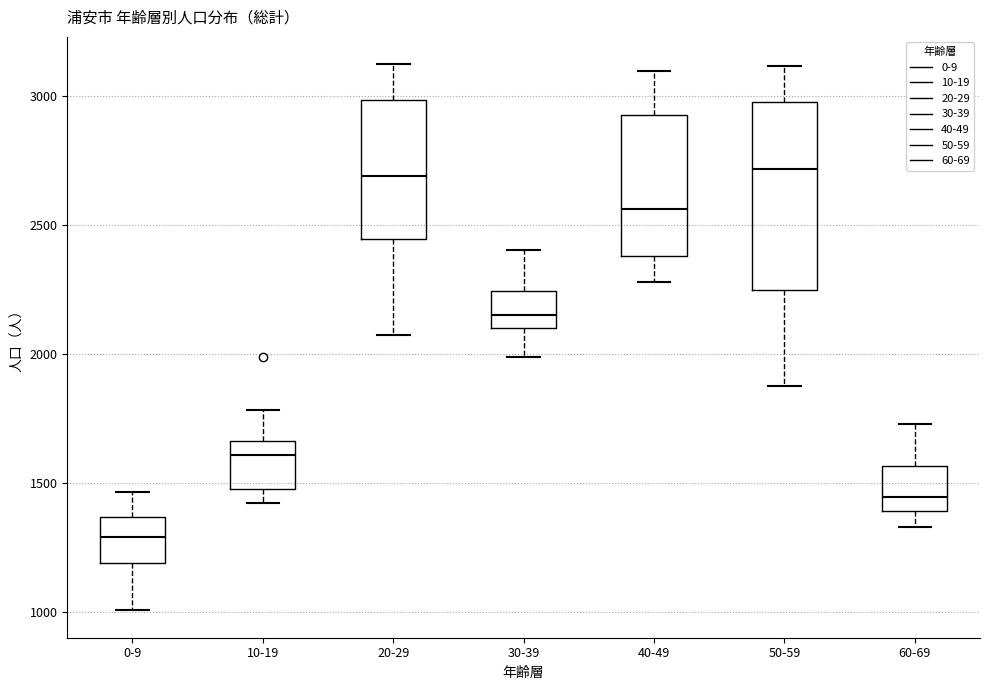

Reading left to right, transcribe this box plot: for each box, give where its median line is, the range the box spans, and where its two whiskers end, as read against the y-axis. The values are not printed on the chart, so give them approximately, as read against the axis.

0-9: median 1300, box 1200 to 1350, whiskers 1000 to 1450
10-19: median 1600, box 1500 to 1650, whiskers 1400 to 1800
20-29: median 2700, box 2450 to 3000, whiskers 2050 to 3150
30-39: median 2150, box 2100 to 2250, whiskers 2000 to 2400
40-49: median 2550, box 2400 to 2950, whiskers 2300 to 3100
50-59: median 2700, box 2250 to 3000, whiskers 1900 to 3100
60-69: median 1450, box 1400 to 1550, whiskers 1350 to 1750